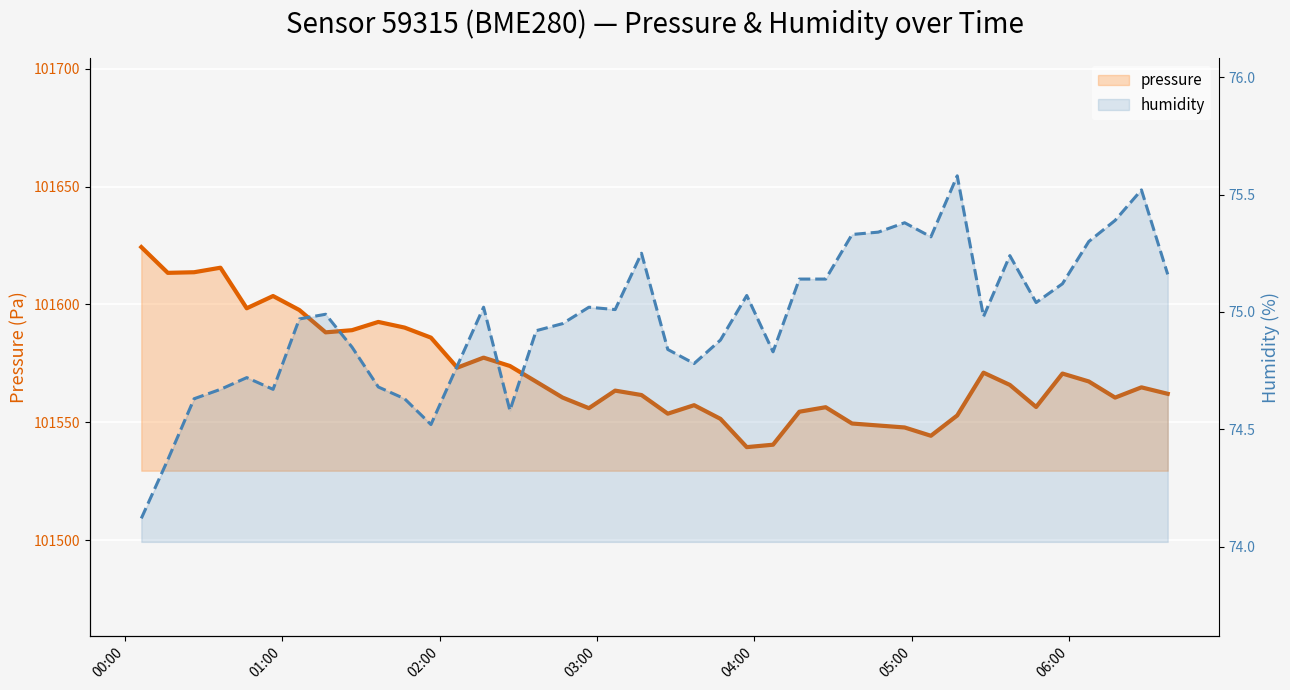

List the series in order of their peak value, highest first.

pressure, humidity